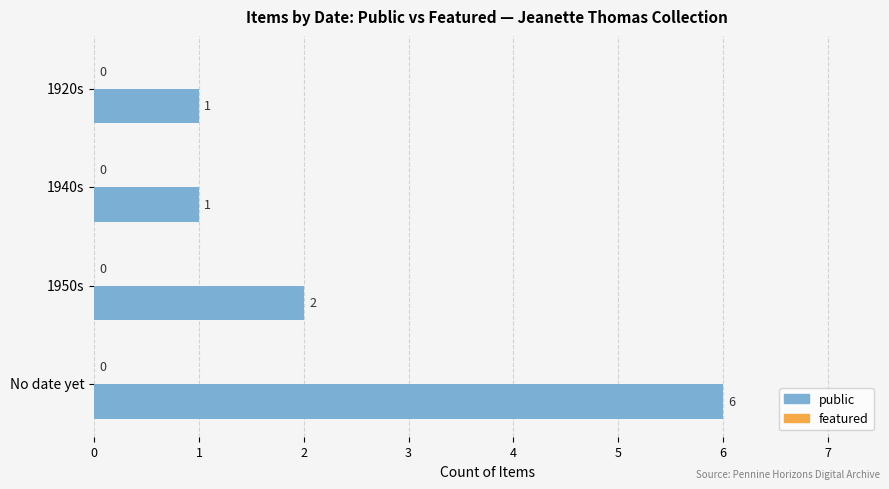

What is the maximum value shown in the chart?

6